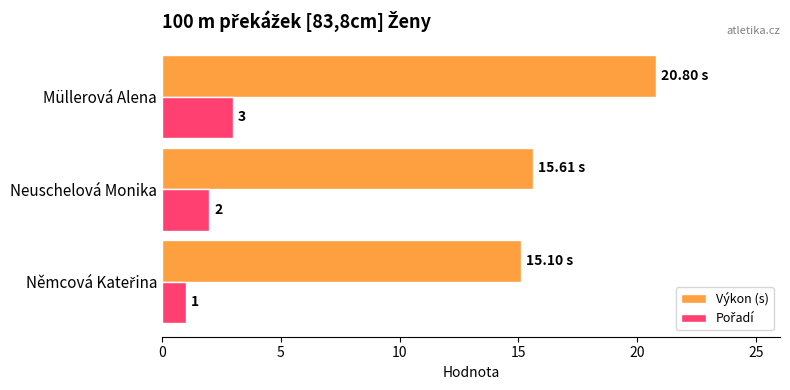

Which label corresponds to the largest value in the chart?

Müllerová Alena